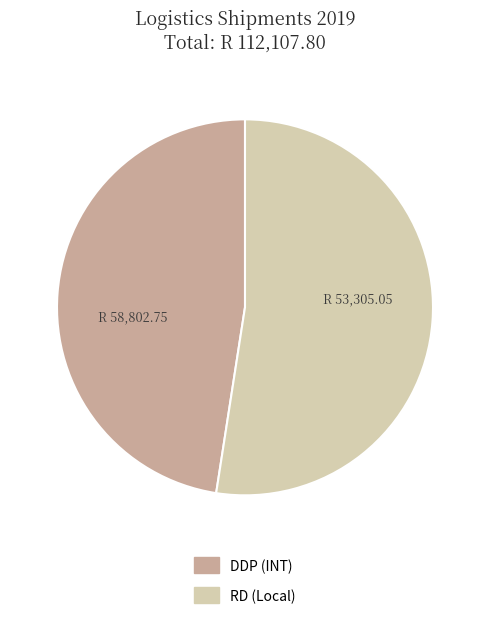

Is there any slice that represents more than half of the pie?

Yes